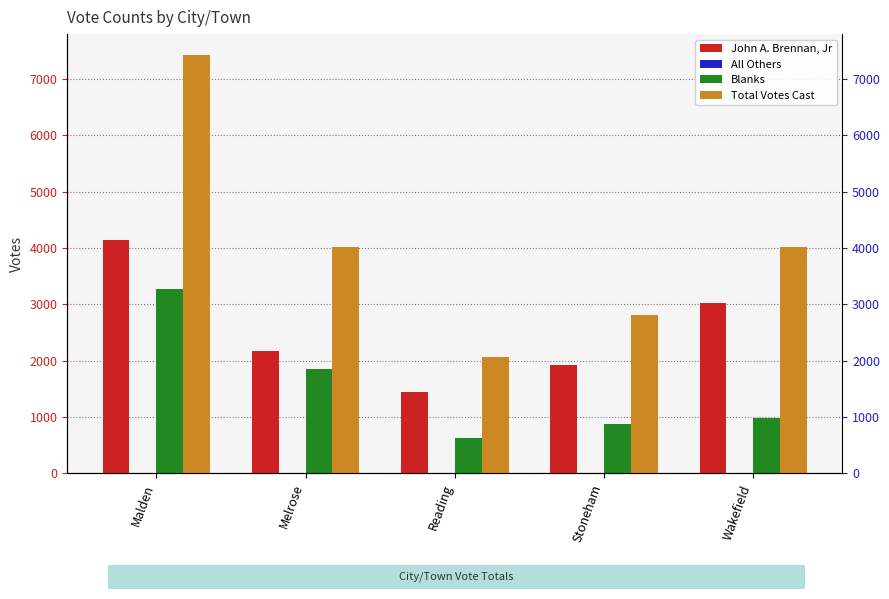

How many distinct data groups are displayed?

4